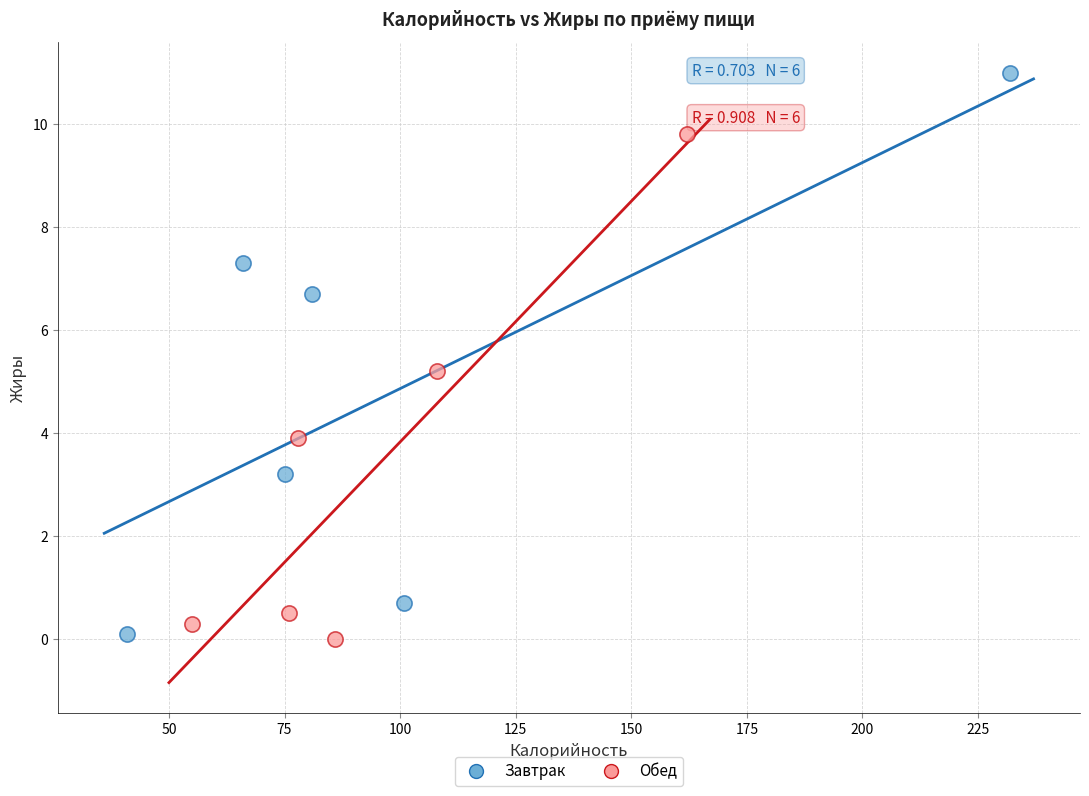

Which series reaches the maximum Y coordinate?

Завтрак